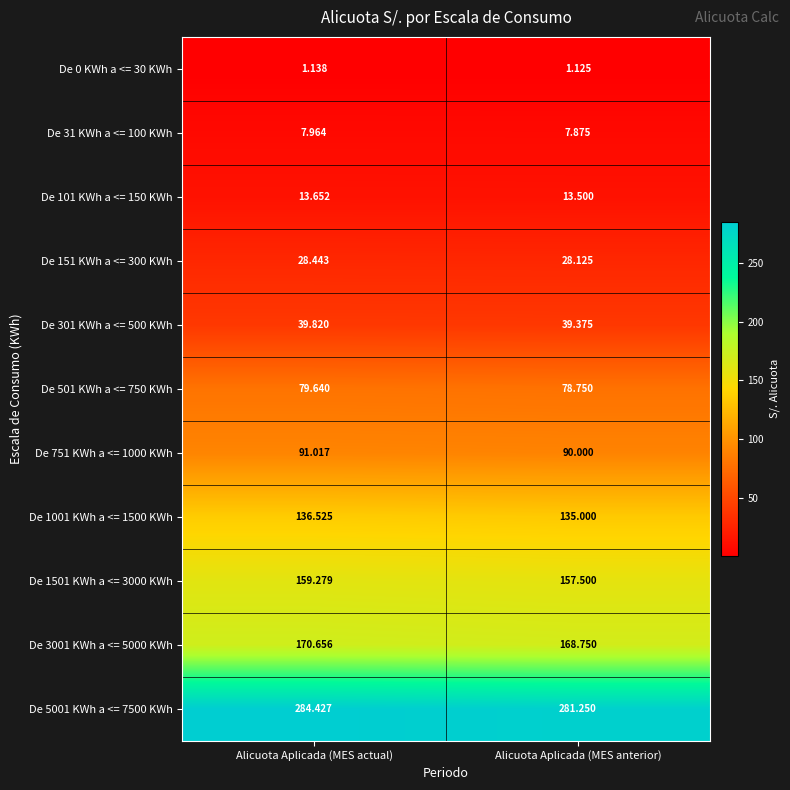

Which label corresponds to the largest value in the chart?

Alicuota Aplicada (MES actual)